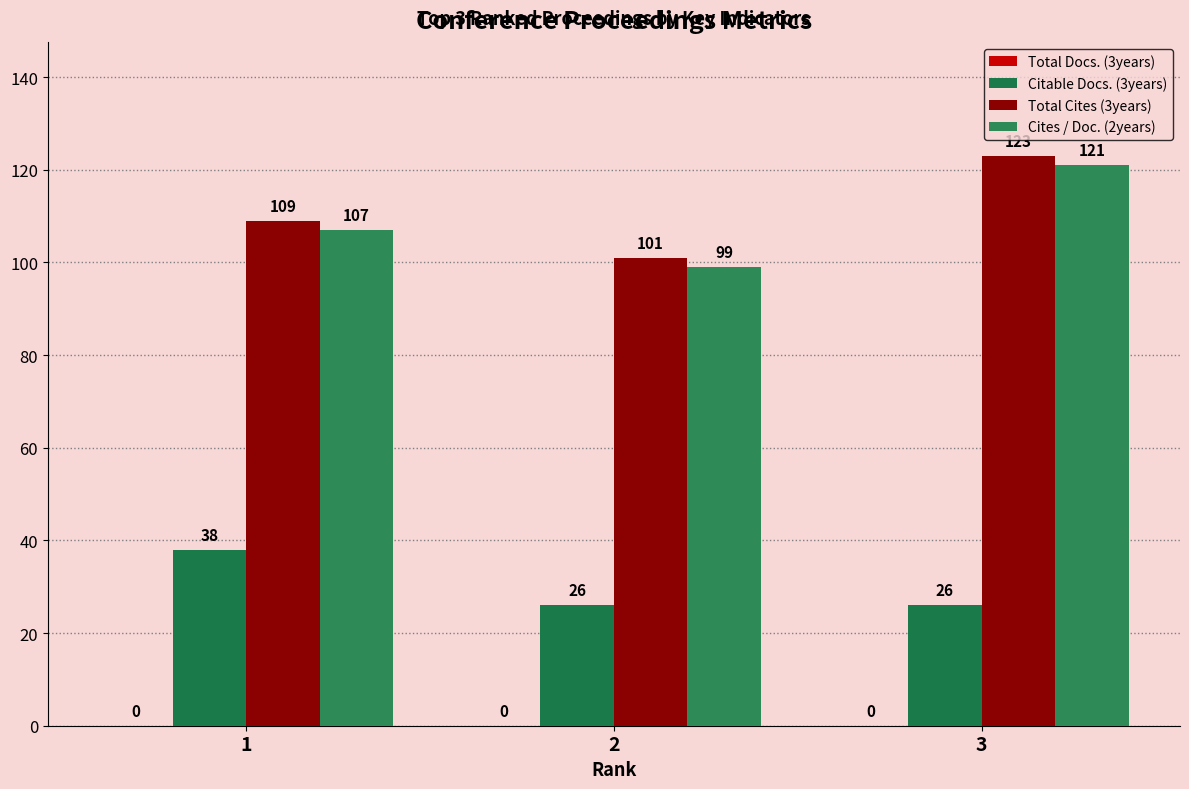

List the labels in order of Cites / Doc. (2years) value, smallest first.

2, 1, 3